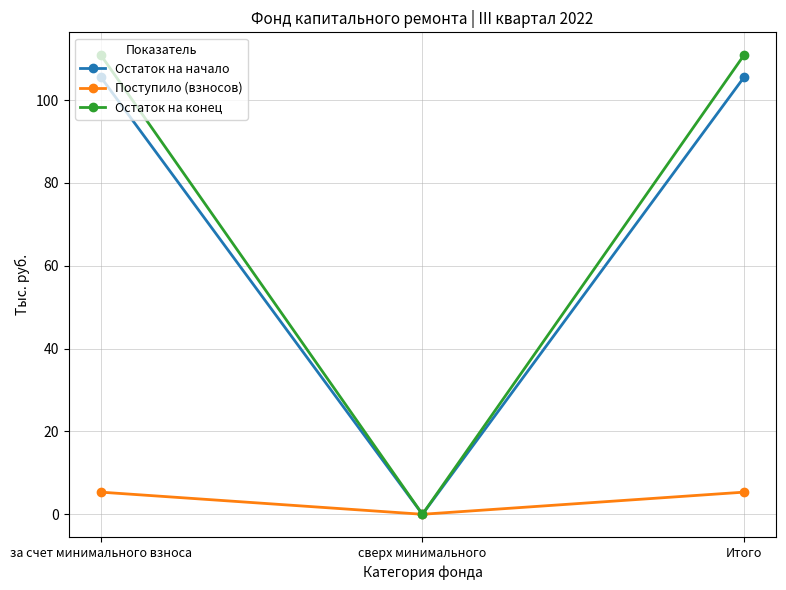

Reading left to right, list all the values displayed in this chart.

Остаток на начало: за счет минимального взноса=105.5	сверх минимального=0.0	Итого=105.5
Поступило (взносов): за счет минимального взноса=5.3	сверх минимального=0.0	Итого=5.3
Остаток на конец: за счет минимального взноса=110.8	сверх минимального=0.0	Итого=110.8